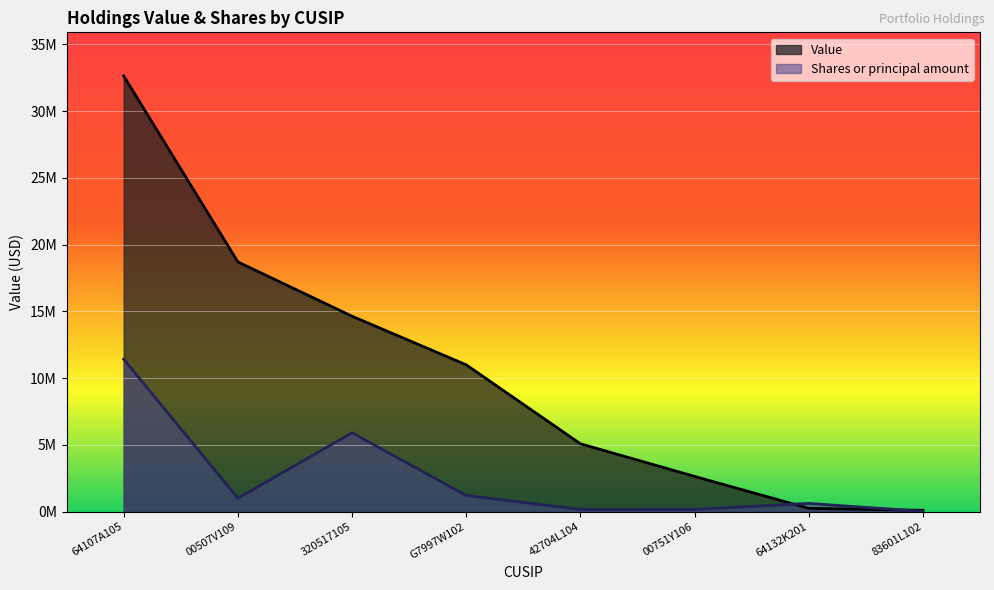

How many values in the Value series are below 10997836?

4